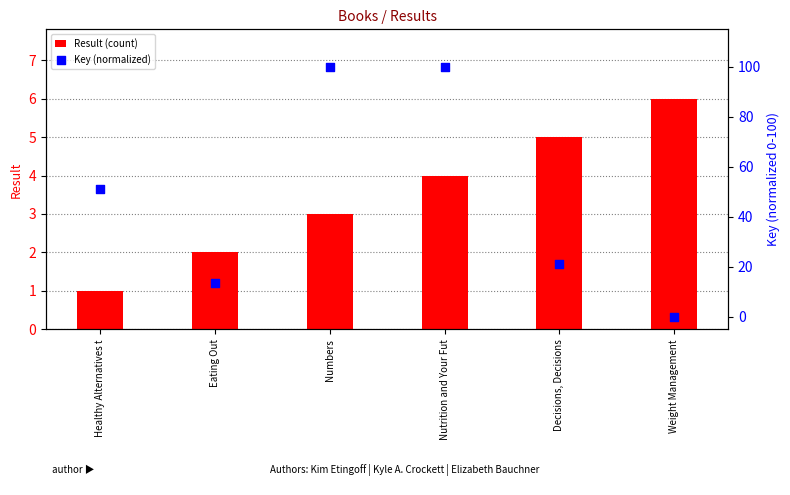

At which category is the sum across all series the highest?

Nutrition and Your Fut